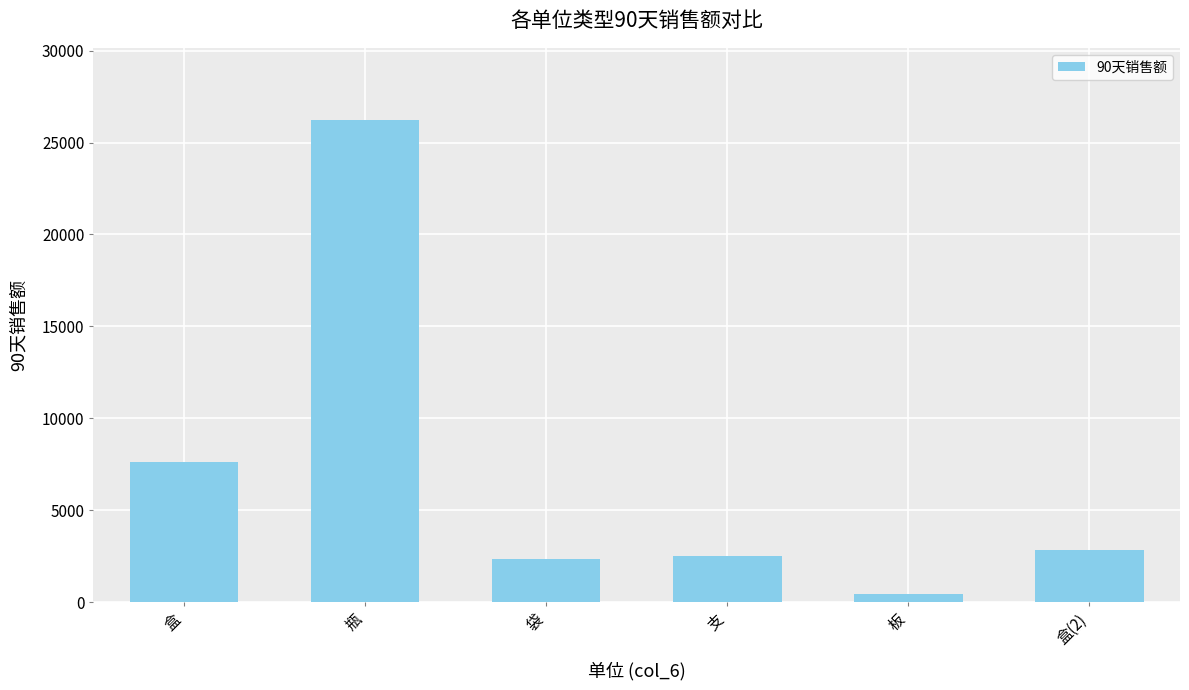

Where is the data nearest to the value 13324?

盒